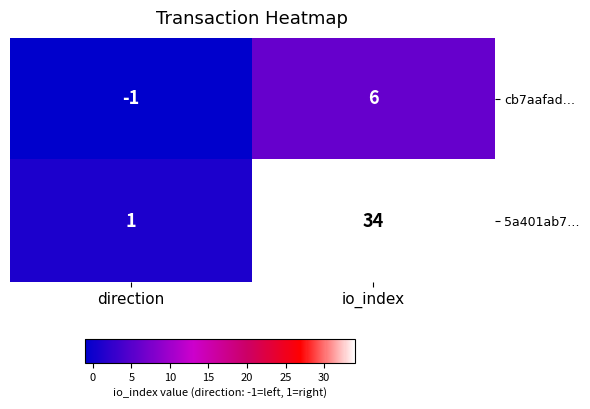

Reading left to right, list all the values displayed in this chart.

cb7aafad…: direction=-1	io_index=6
5a401ab7…: direction=1	io_index=34